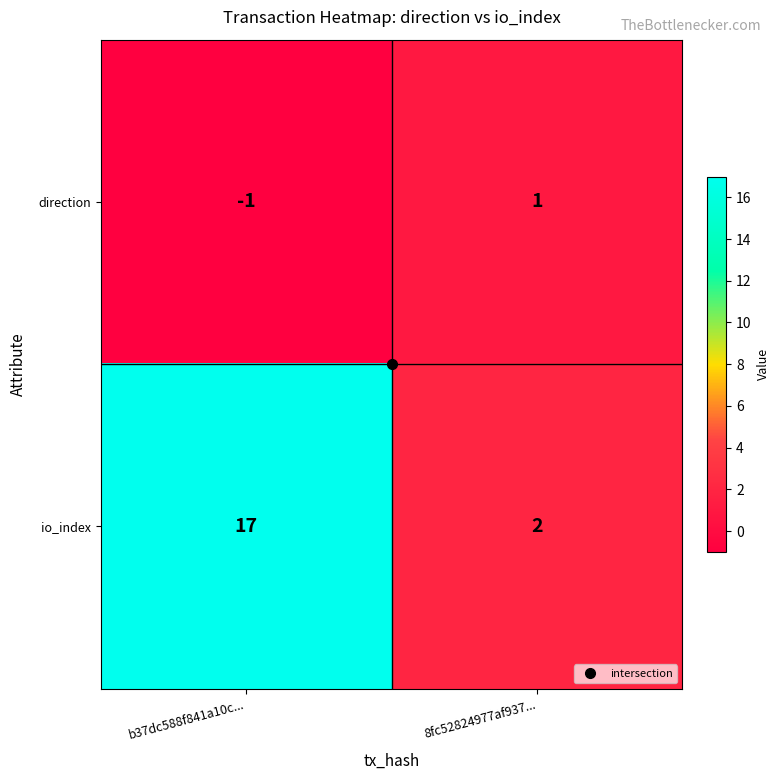

The io_index series shows 1 at 8fc52824977af937.... True or false?

False